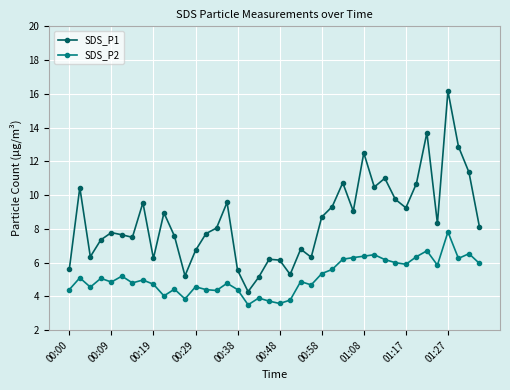

Which series has the largest range (max minus min)?

SDS_P1